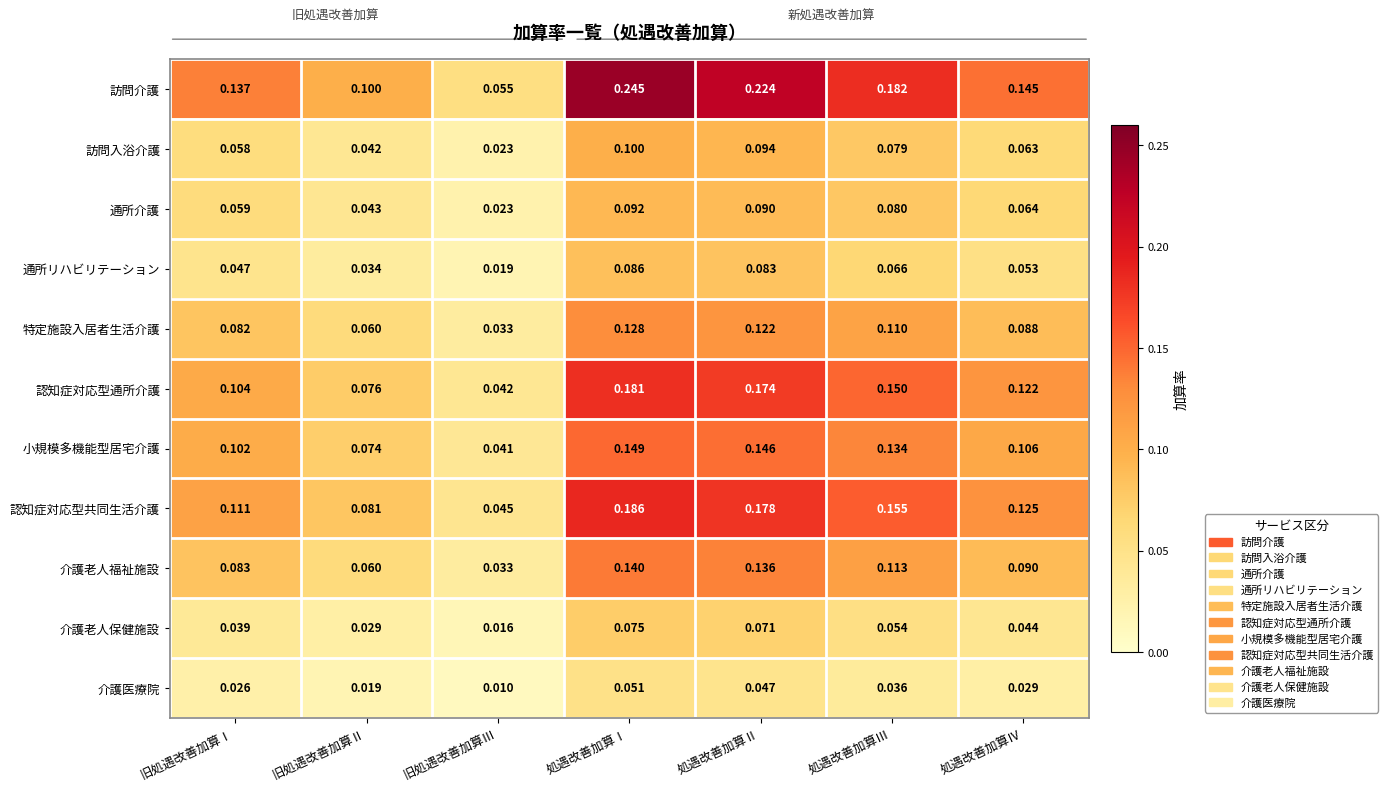

Rank the series by their maximum value, from lowest to highest.

介護医療院, 介護老人保健施設, 通所リハビリテーション, 通所介護, 訪問入浴介護, 特定施設入居者生活介護, 介護老人福祉施設, 小規模多機能型居宅介護, 認知症対応型通所介護, 認知症対応型共同生活介護, 訪問介護